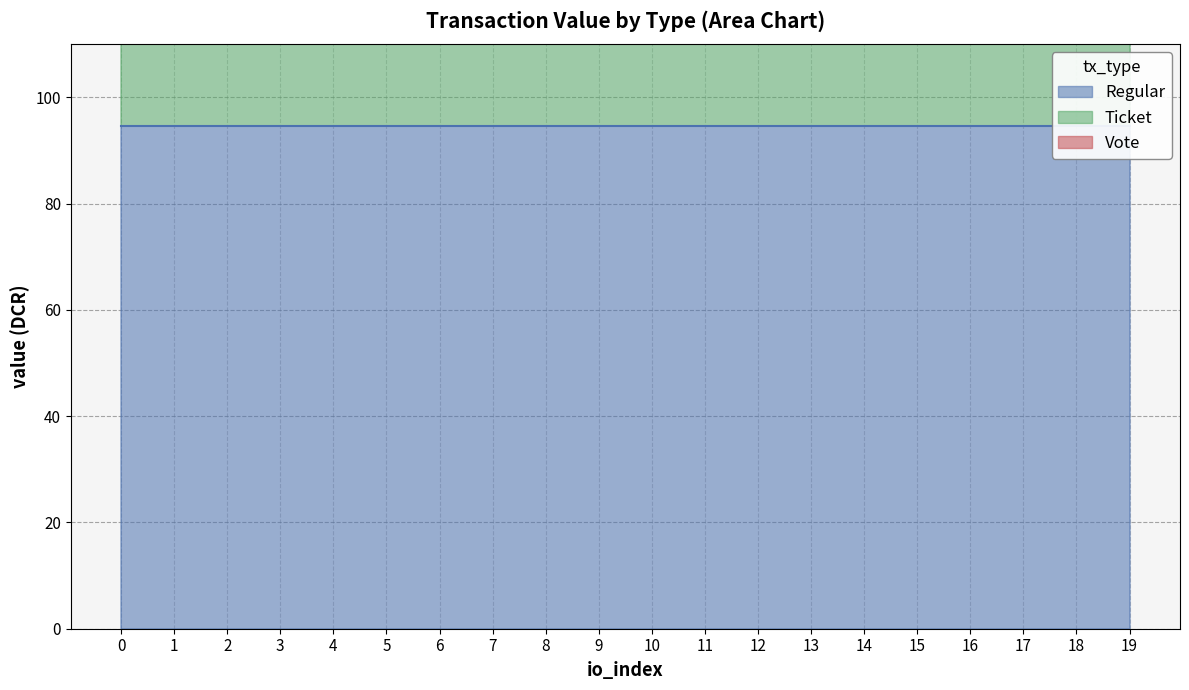

Which label corresponds to the largest value in the chart?

3